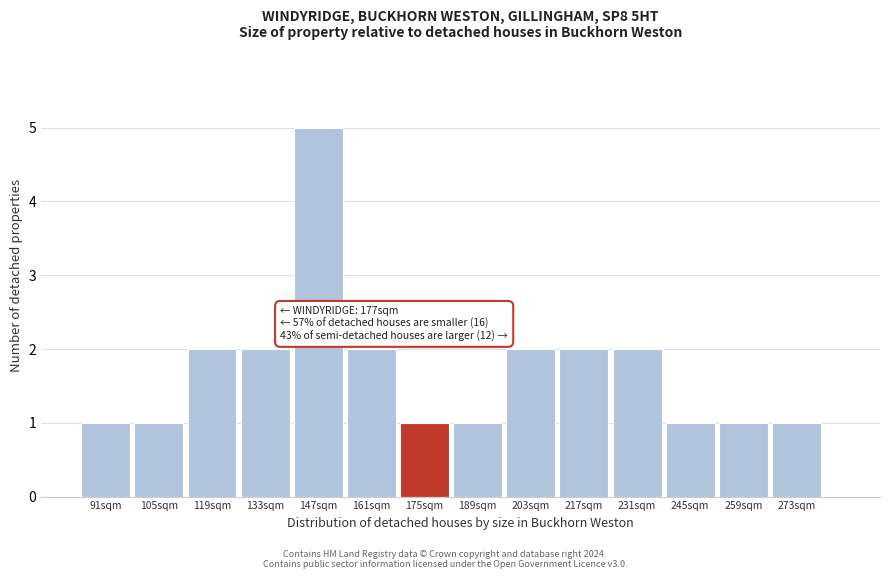

Reading right to left, transcribe all the data shown in this chart.

273sqm=1	259sqm=1	245sqm=1	231sqm=2	217sqm=2	203sqm=2	189sqm=1	175sqm=1	161sqm=2	147sqm=5	133sqm=2	119sqm=2	105sqm=1	91sqm=1